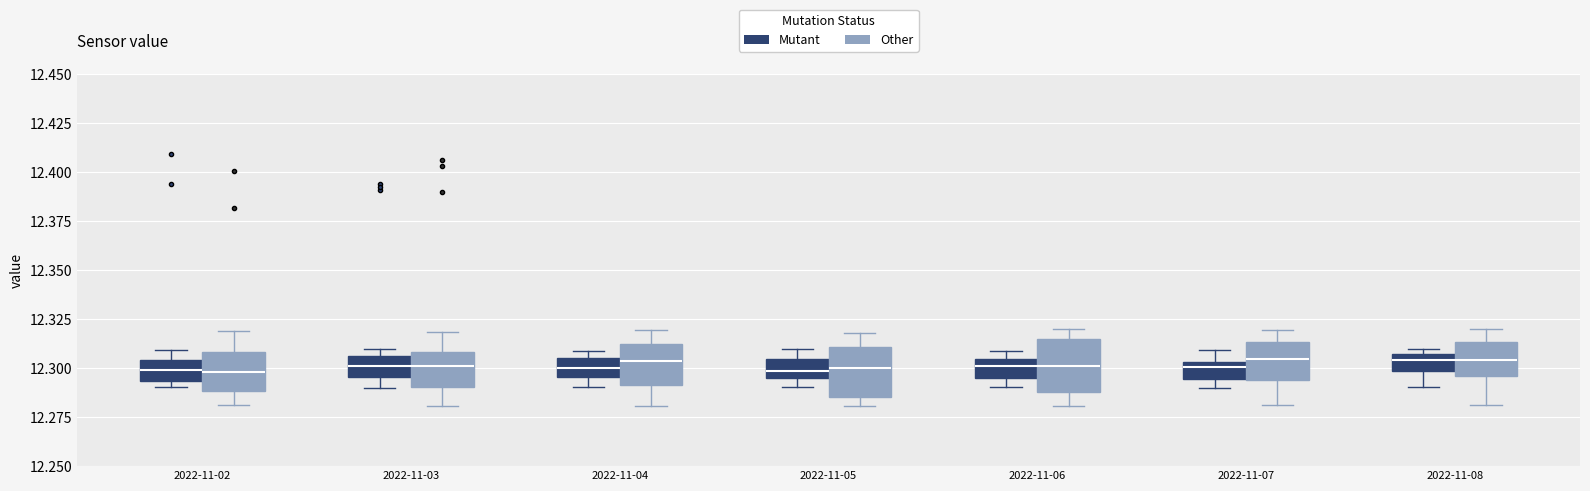

Where does the lower whisker of the box for 2022-11-03 (Mutant) end on the y-axis? The values are not printed on the chart, so give them approximately, as read against the axis.

12.290